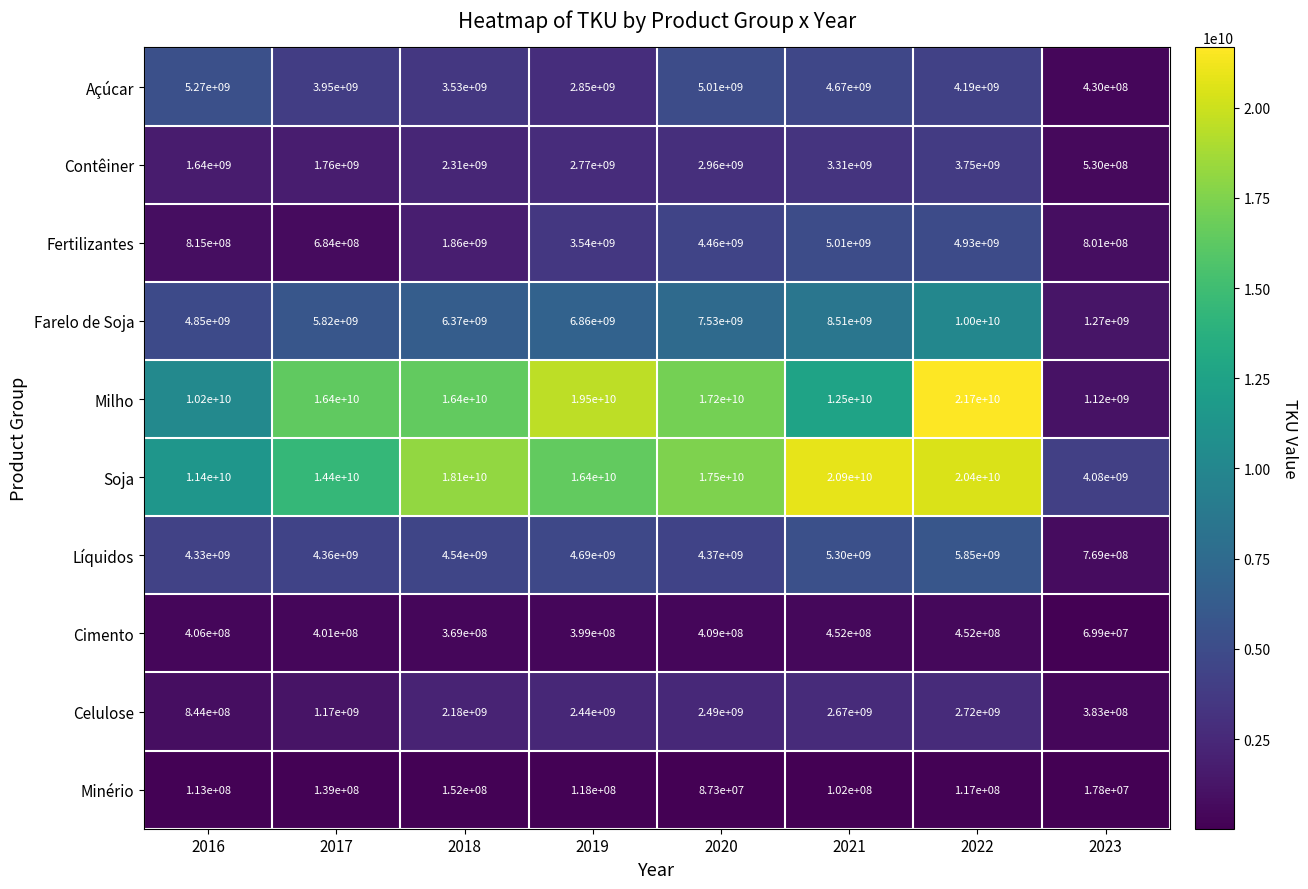

Which series has the largest range (max minus min)?

Milho